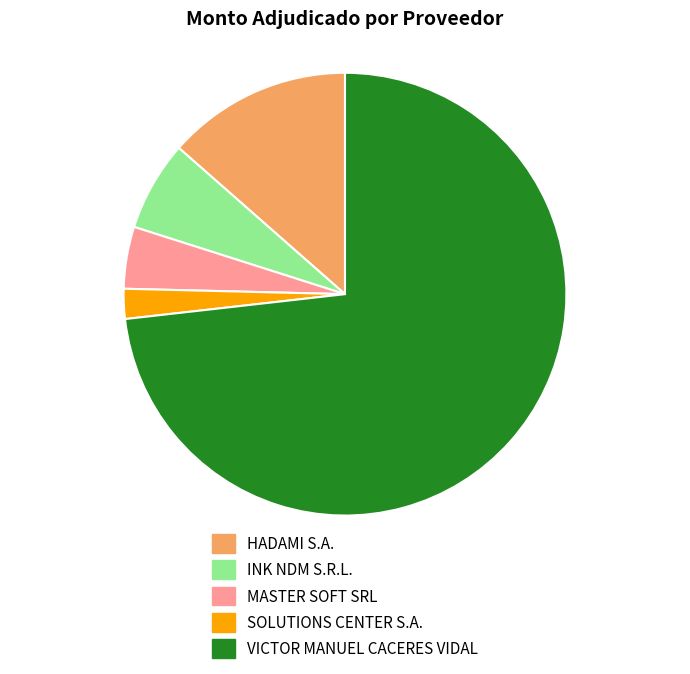

What is the majority slice?

VICTOR MANUEL CACERES VIDAL